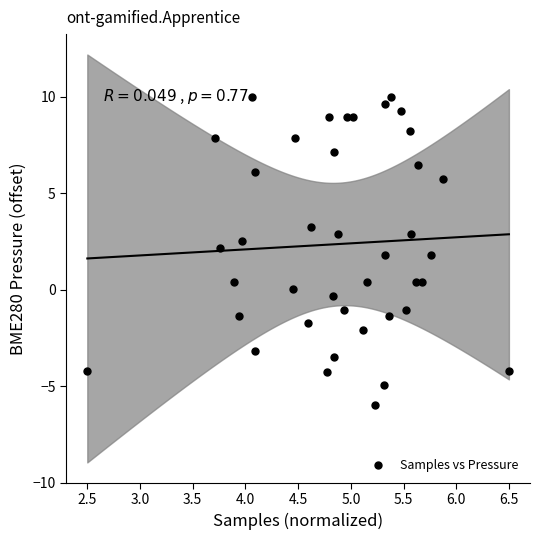

What is the range of X values (max minus min)?

4.0